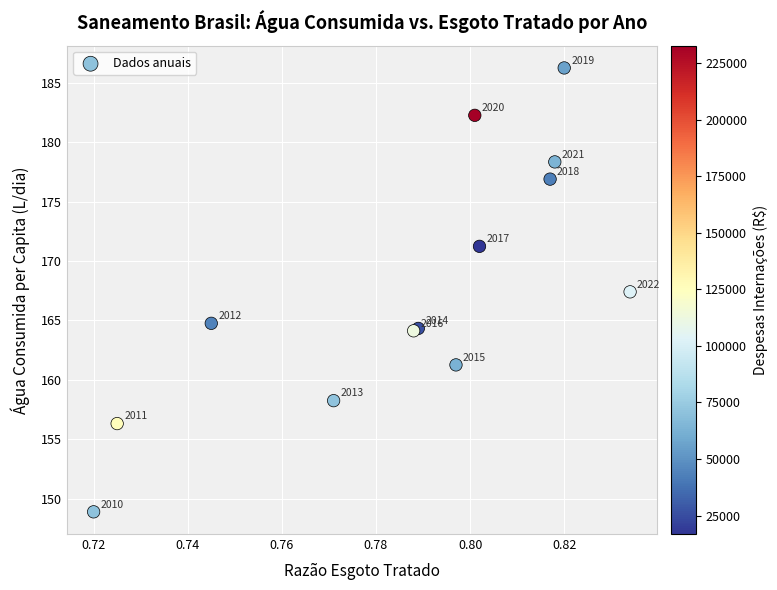

What Y value in the scatter plot is closest to 167?

167.4